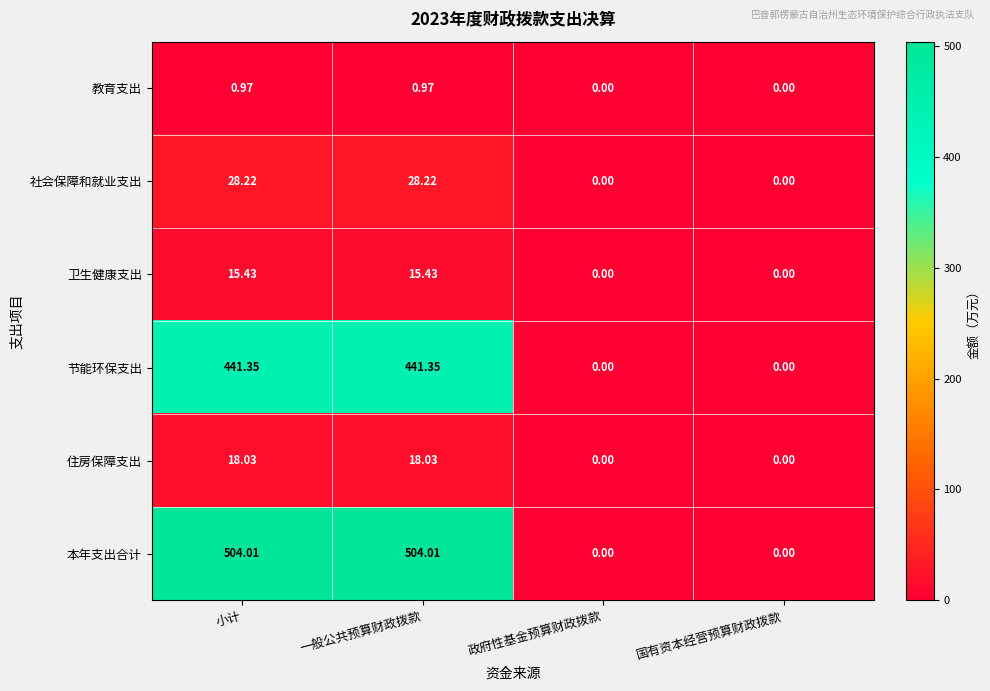

How many values in 本年支出合计 are above zero?

2